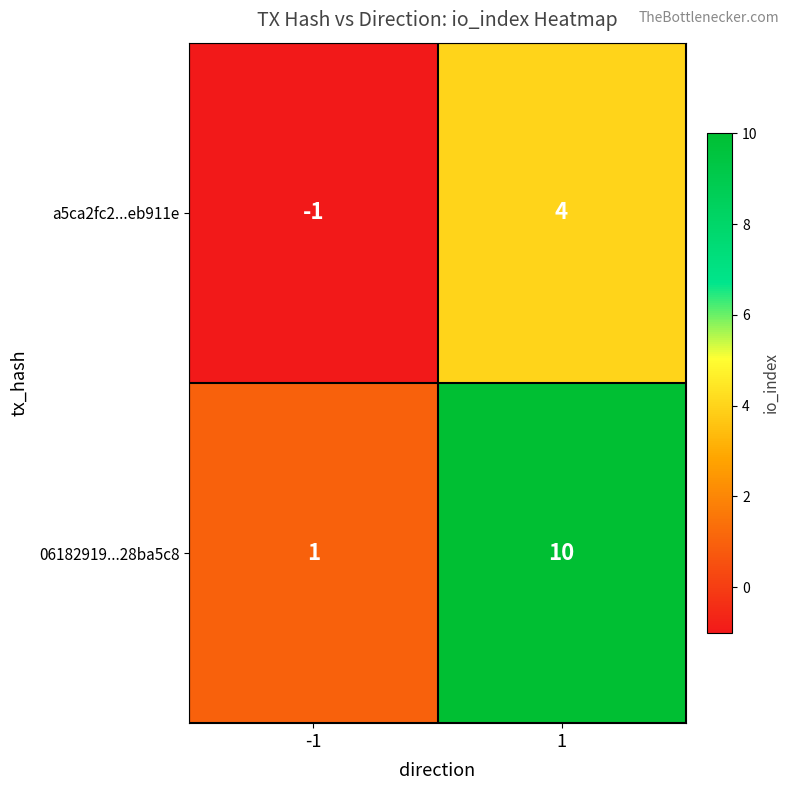

How many data points does each series have?

2